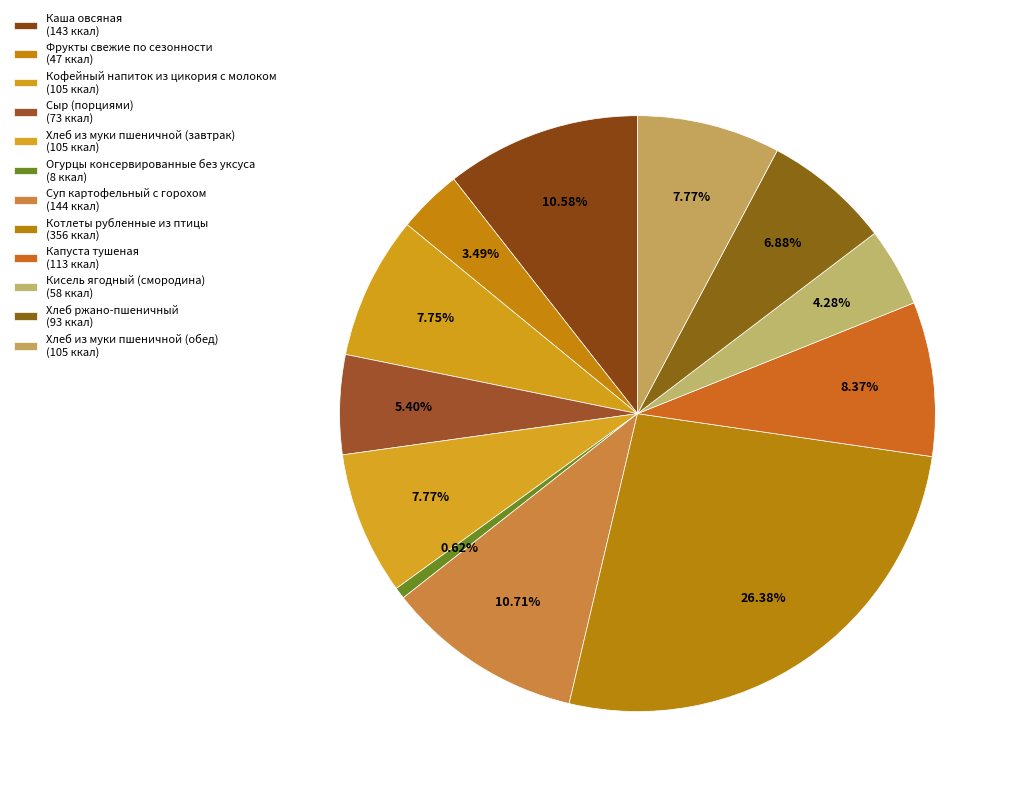

Which slice is the largest?

Котлеты рубленные из птицы